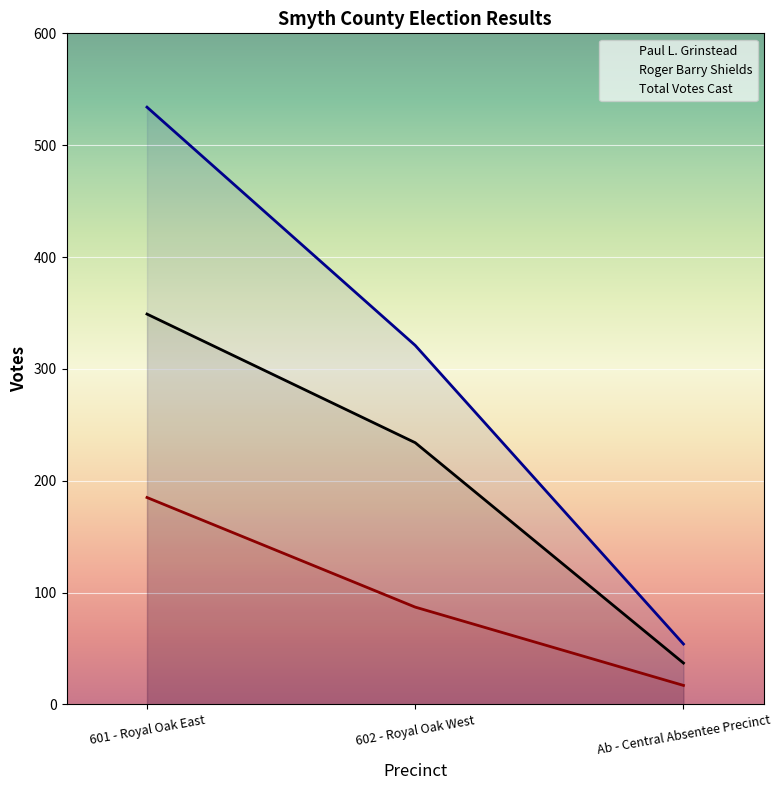

Reading right to left, transcribe all the data shown in this chart.

Paul L. Grinstead: 37	234	349
Roger Barry Shields: 17	87	185
Total Votes Cast: 54	321	534